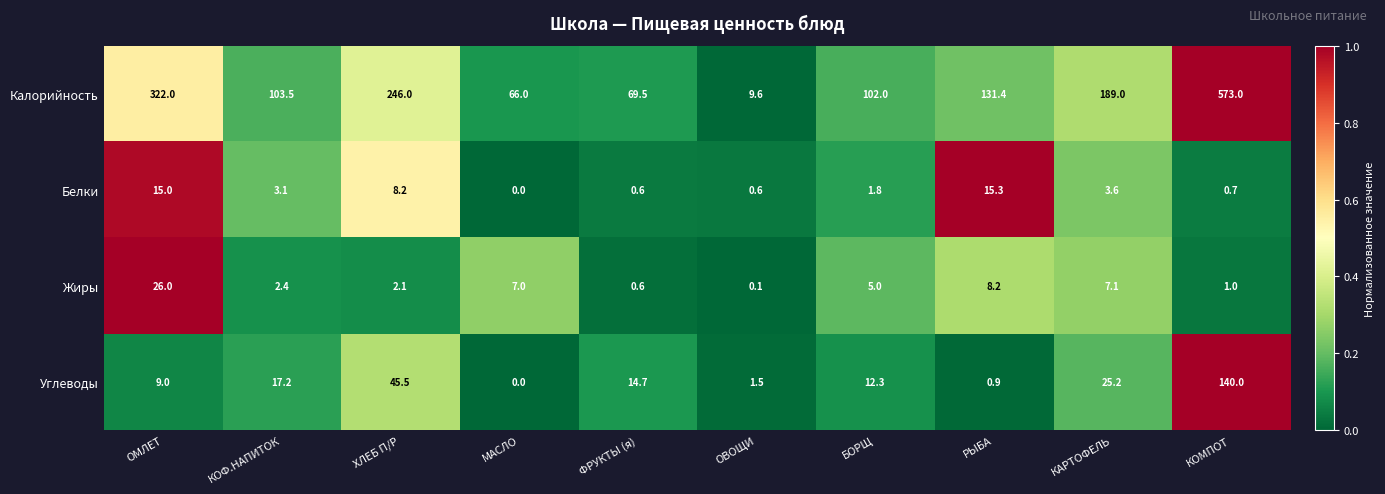

Which series has the largest total across all categories?

Калорийность